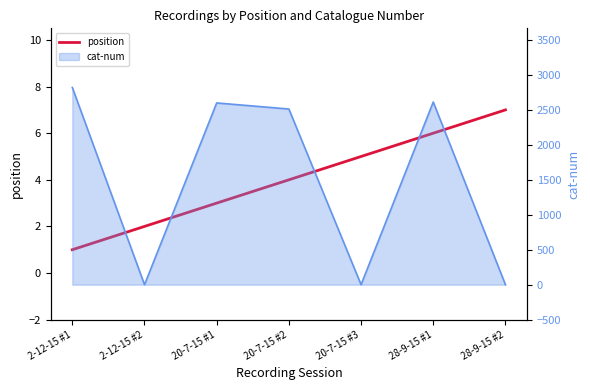

At which label is the value closest to 4?

20-7-15 #2